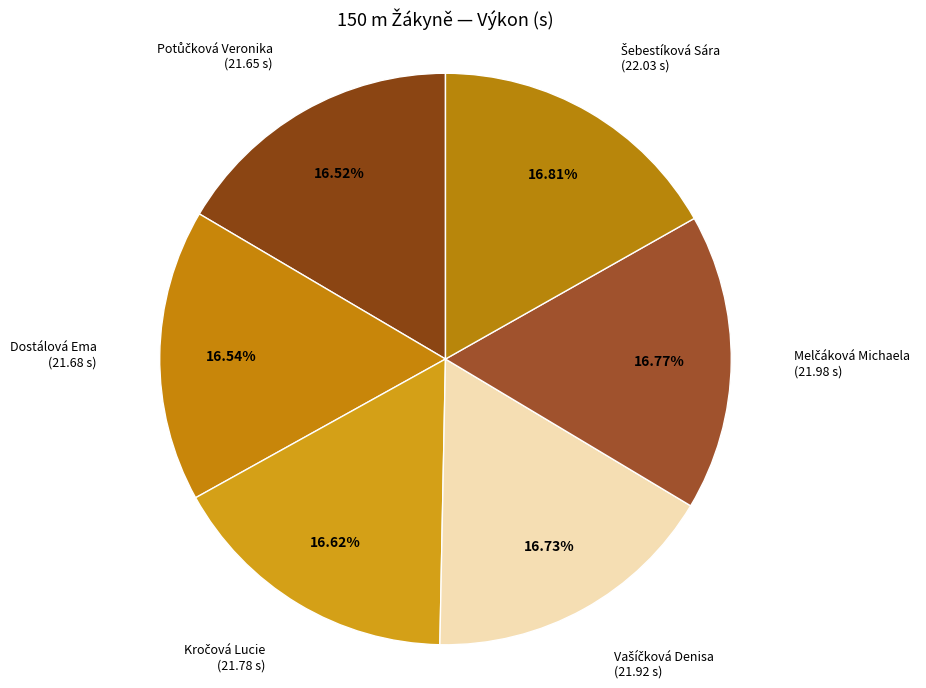

Is there any slice that represents more than half of the pie?

No